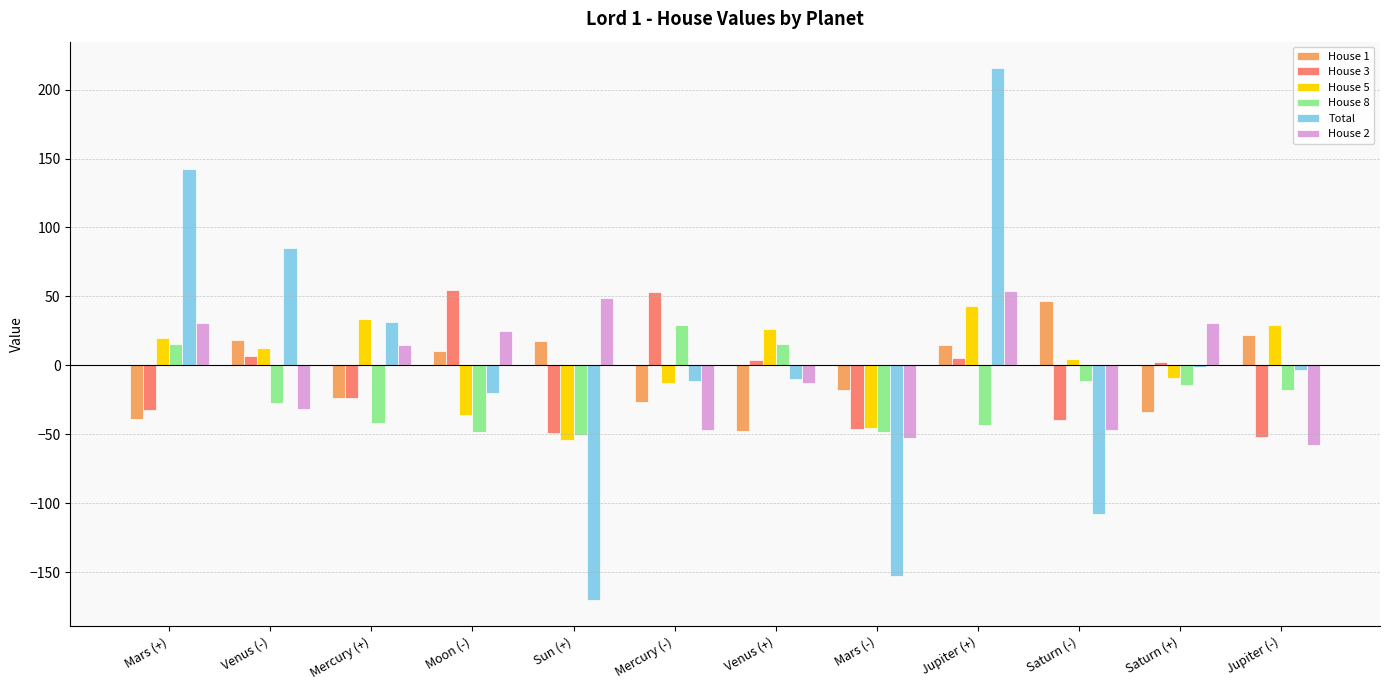

Which series has the largest range (max minus min)?

Total